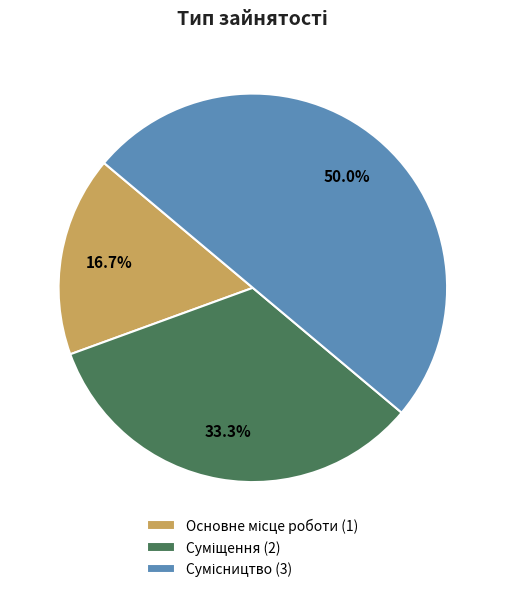

Count the number of slices in the pie.

3